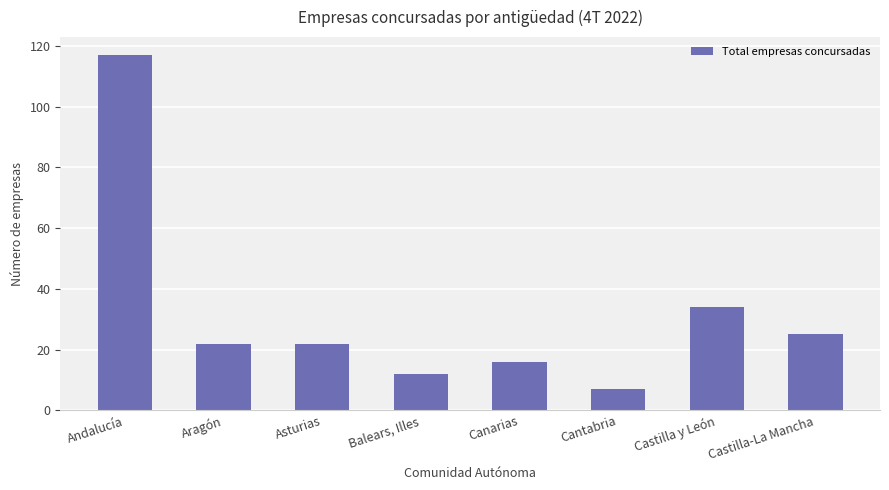

The value at Castilla-La Mancha is 25. True or false?

True